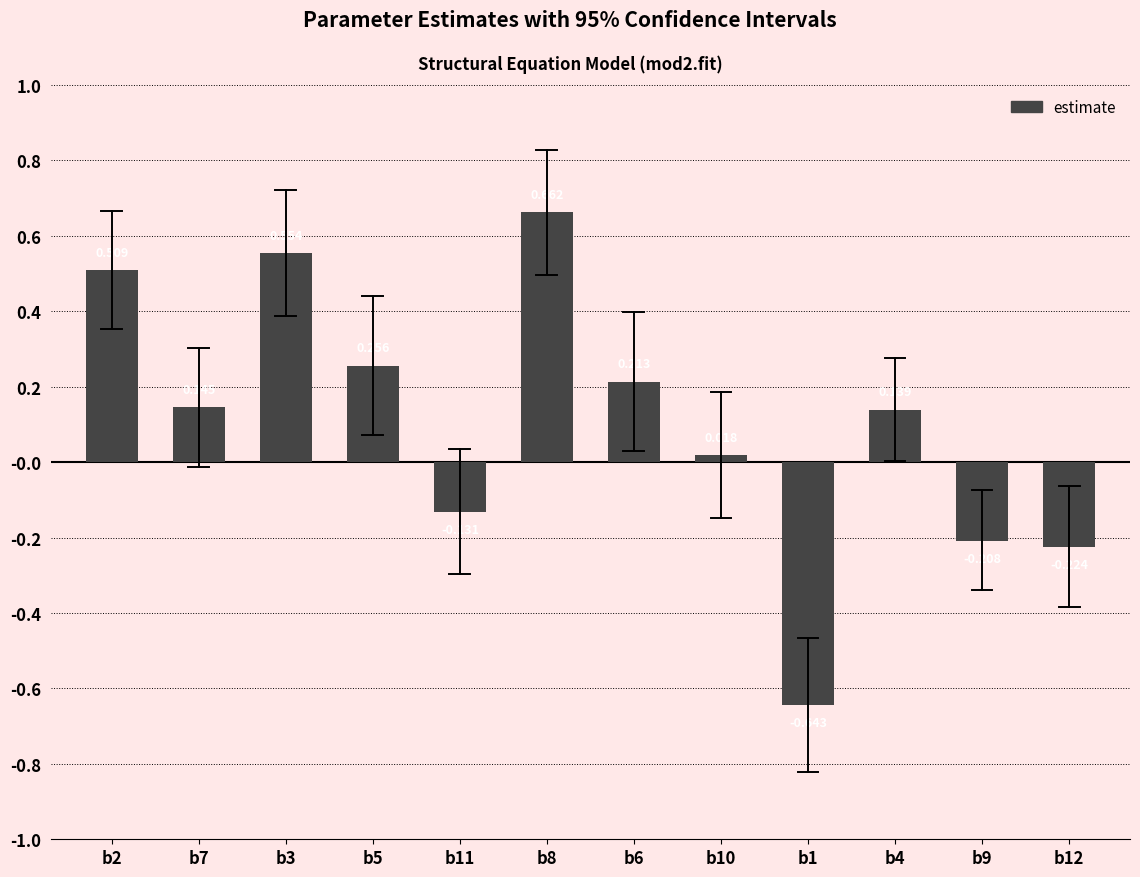

What is the sum of the values at b11 and b9?

-0.3